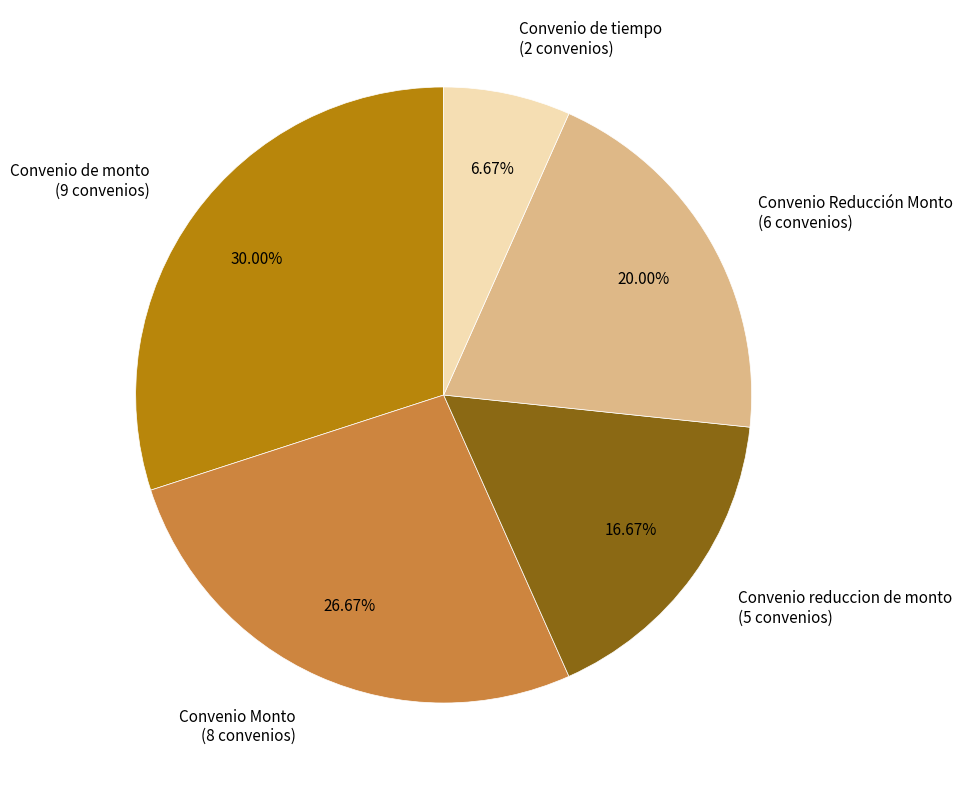

Approximately how many times larger is the value at Convenio Reducción Monto (6 convenios) compared to Convenio de tiempo (2 convenios)?

3.0